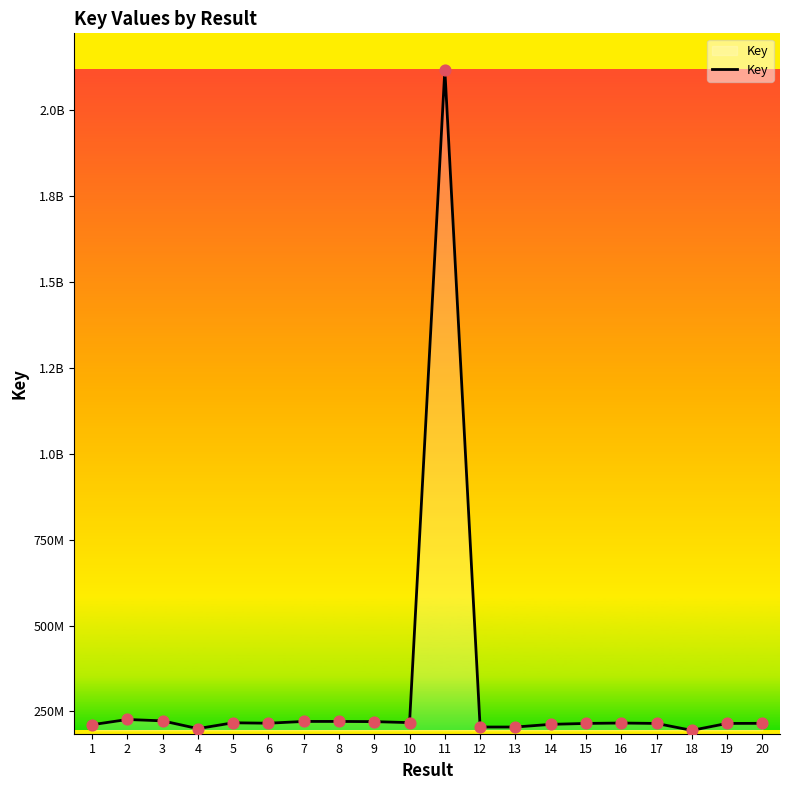

Approximately how many times larger is the value at 12 compared to 11?

0.1